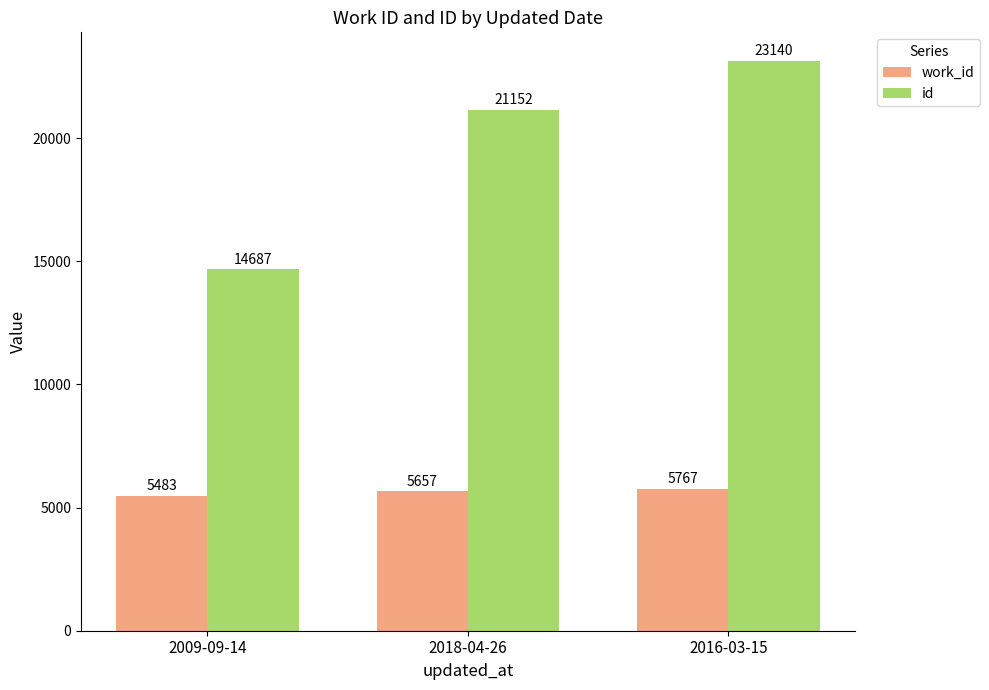

What is the maximum value shown in the chart?

23140